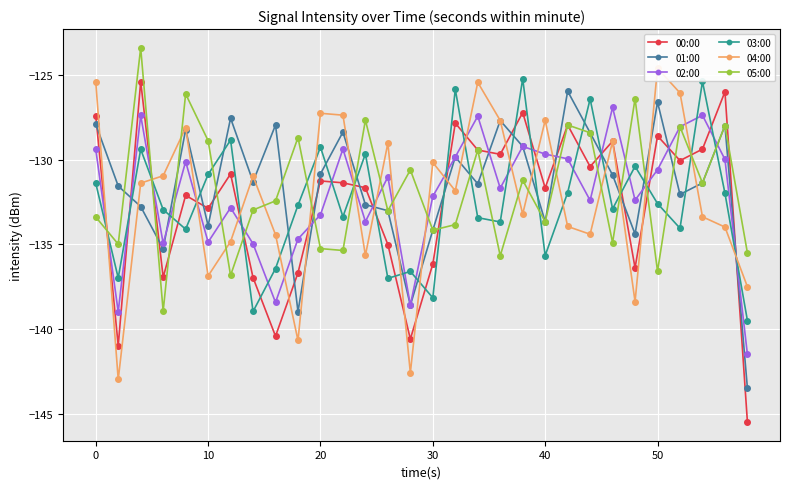

Reading left to right, transcribe all the data shown in this chart.

00:00: -127.4	-141.0	-125.4	-136.9	-132.1	-132.9	-130.8	-137.0	-140.4	-136.7	-131.2	-131.4	-131.6	-135.0	-140.6	-136.2	-127.8	-129.4	-129.7	-127.2	-131.7	-127.9	-130.4	-128.9	-136.4	-128.6	-130.0	-129.4	-126.0	-145.5
01:00: -127.9	-131.5	-132.8	-135.3	-128.2	-133.9	-127.5	-131.3	-127.9	-139.0	-130.8	-128.4	-132.6	-133.0	-138.6	-134.2	-129.8	-131.4	-127.7	-129.2	-133.7	-125.9	-128.4	-130.9	-134.4	-126.6	-132.0	-131.4	-128.0	-143.5
02:00: -129.4	-139.0	-127.4	-134.9	-130.1	-134.9	-132.8	-135.0	-138.4	-134.7	-133.2	-129.4	-133.6	-131.0	-138.6	-132.2	-129.8	-127.4	-131.7	-129.2	-129.7	-129.9	-132.4	-126.9	-132.4	-130.6	-128.0	-127.4	-130.0	-141.5
03:00: -131.4	-137.0	-129.4	-132.9	-134.1	-130.9	-128.8	-139.0	-136.4	-132.7	-129.2	-133.4	-129.6	-137.0	-136.6	-138.2	-125.8	-133.4	-133.7	-125.2	-135.7	-131.9	-126.4	-132.9	-130.4	-132.6	-134.0	-125.4	-132.0	-139.5
04:00: -125.4	-143.0	-131.4	-130.9	-128.1	-136.9	-134.8	-131.0	-134.4	-140.7	-127.2	-127.4	-135.6	-129.0	-142.6	-130.2	-131.8	-125.4	-127.7	-133.2	-127.7	-133.9	-134.4	-128.9	-138.4	-124.6	-126.0	-133.4	-134.0	-137.5
05:00: -133.4	-135.0	-123.4	-138.9	-126.1	-128.9	-136.8	-133.0	-132.4	-128.7	-135.2	-135.4	-127.6	-133.0	-130.6	-134.2	-133.8	-129.4	-135.7	-131.2	-133.7	-127.9	-128.4	-134.9	-126.4	-136.6	-128.0	-131.4	-128.0	-135.5